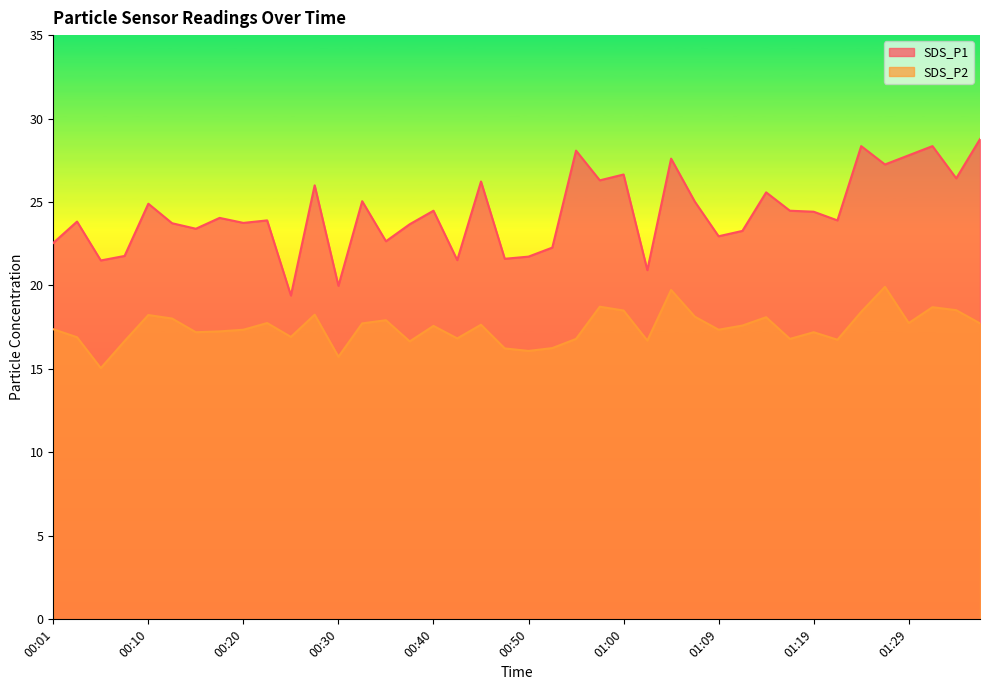

List the series in order of their peak value, highest first.

SDS_P1, SDS_P2